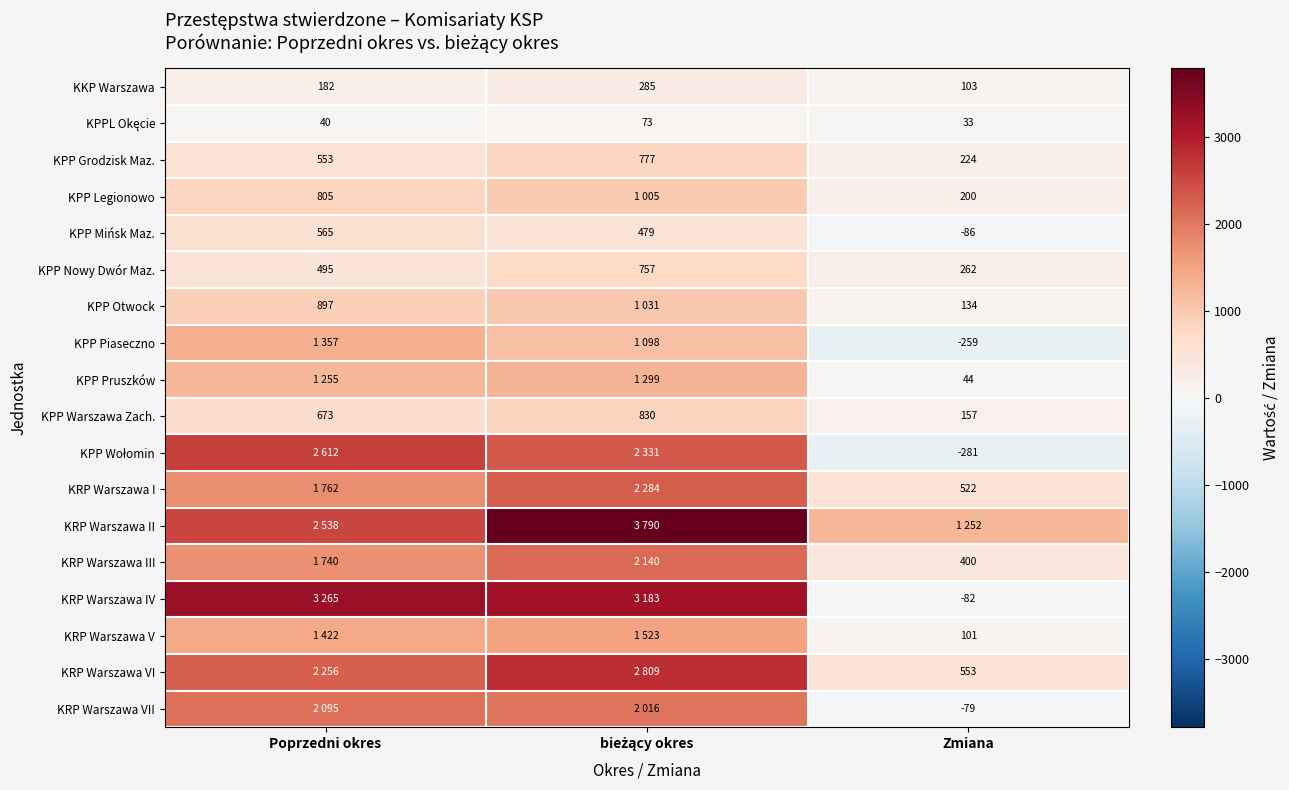

The KRP Warszawa VII series shows -105 at Zmiana. True or false?

False